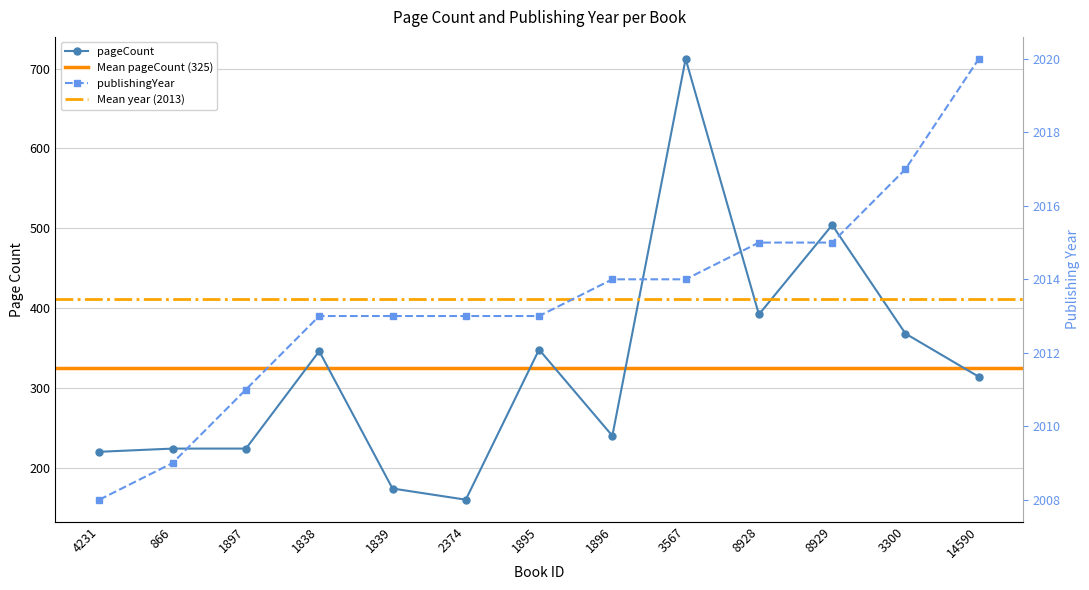

What position from the right is 3567?

5